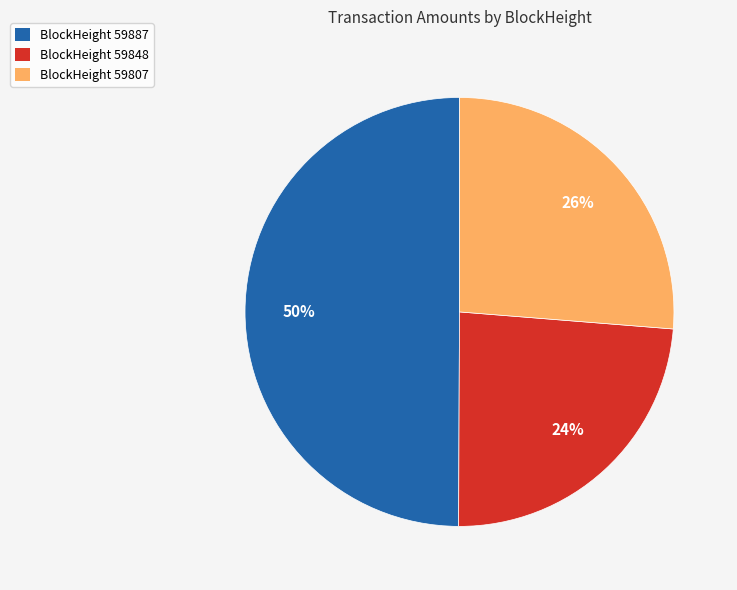

To the nearest percent, what percentage of the pie is BlockHeight 59887?

50%